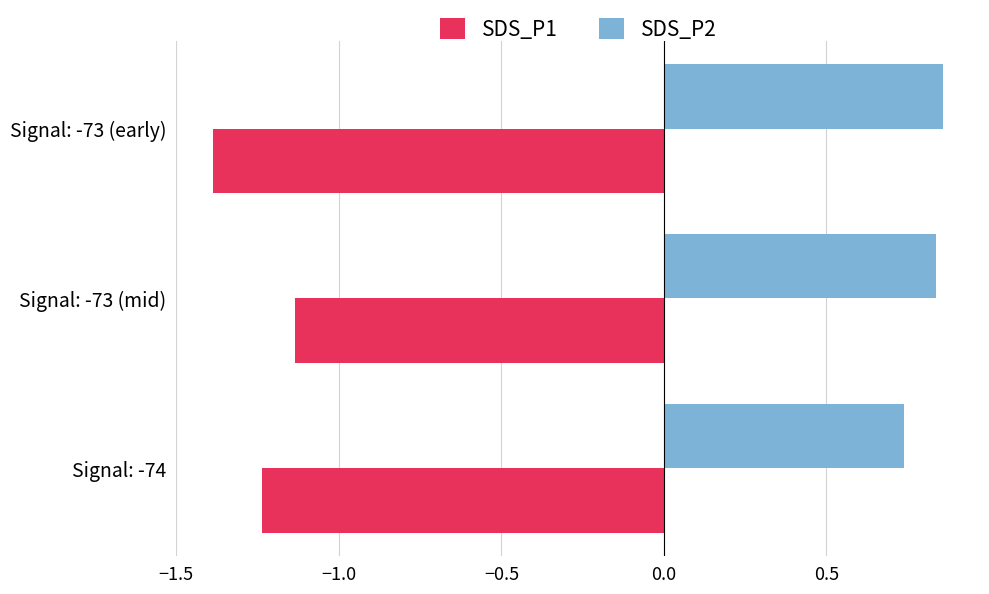

How many SDS_P2 values are between 0 and 1?

3